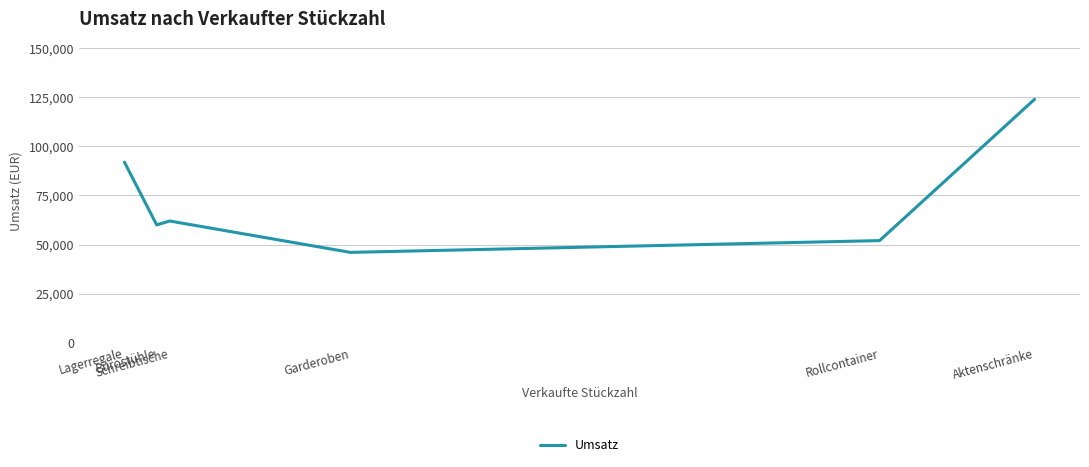

At which label does the data first exceed 62000?

Lagerregale